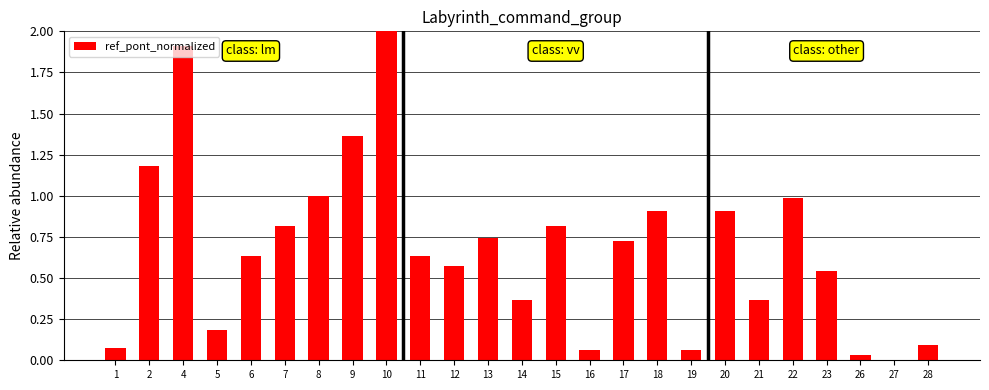

What is the greatest value displayed?

2.0